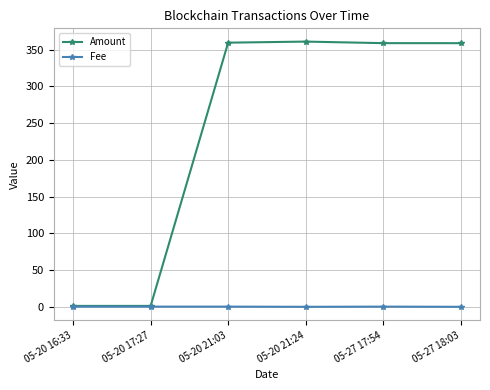

What is the value of the Amount point at the 5th from the left?

358.9